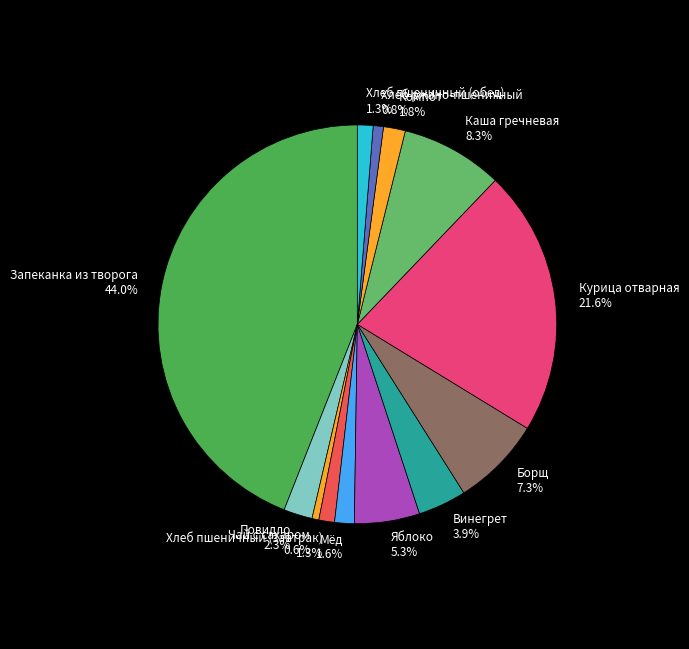

To the nearest percent, what is the difference between the largest and smallest slice percentages?

43%